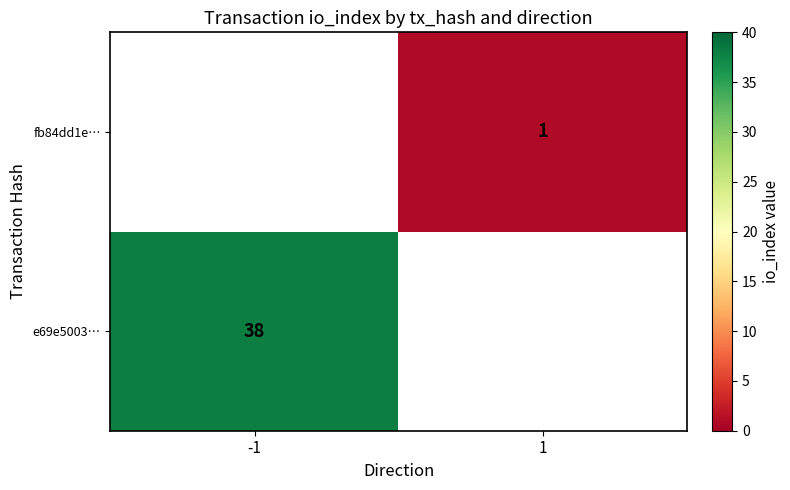

Rank the series by their maximum value, from highest to lowest.

e69e5003…, fb84dd1e…